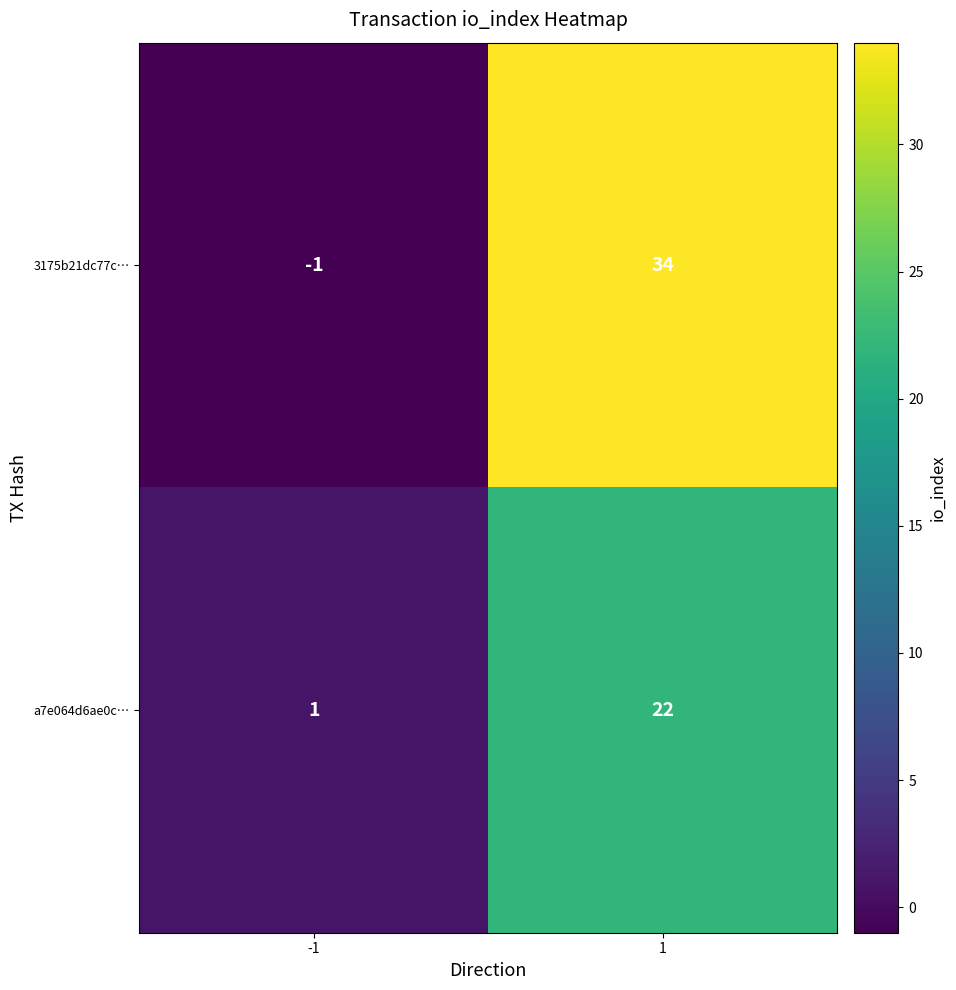

What is the sum of all a7e064d6ae0c… values?

23